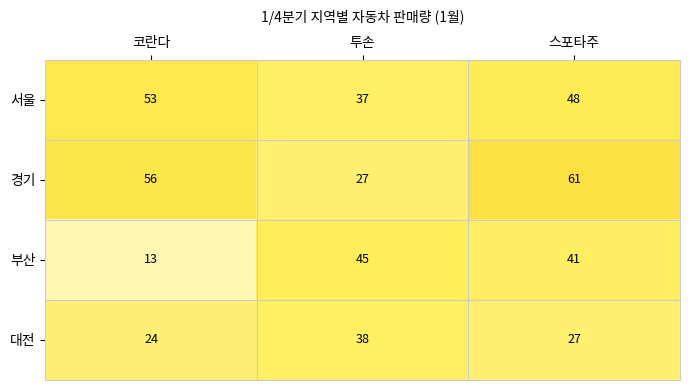

What value does the 대전 series have at 스포타주, to the nearest 10?

30